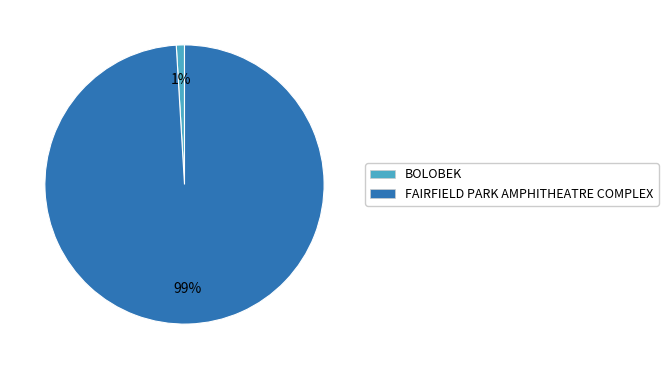

What is the largest slice in the pie chart?

FAIRFIELD PARK AMPHITHEATRE COMPLEX